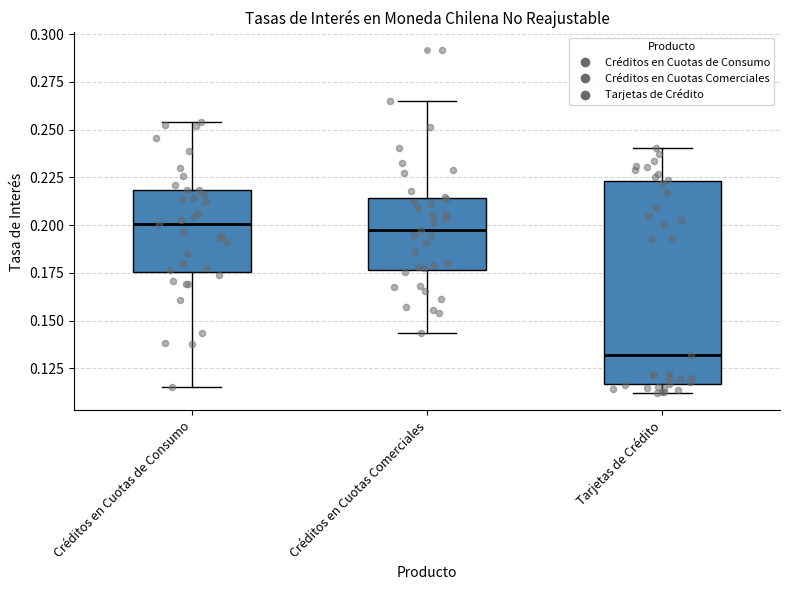

Where does the median line of the box for Créditos en Cuotas de Consumo sit on the y-axis? The values are not printed on the chart, so give them approximately, as read against the axis.

0.200